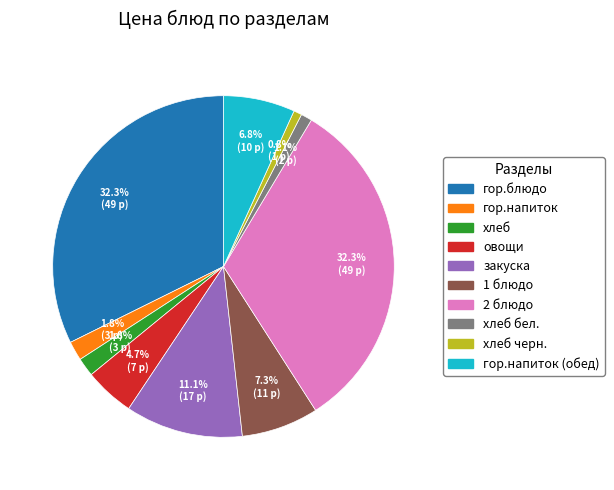

Is there any slice that represents more than half of the pie?

No